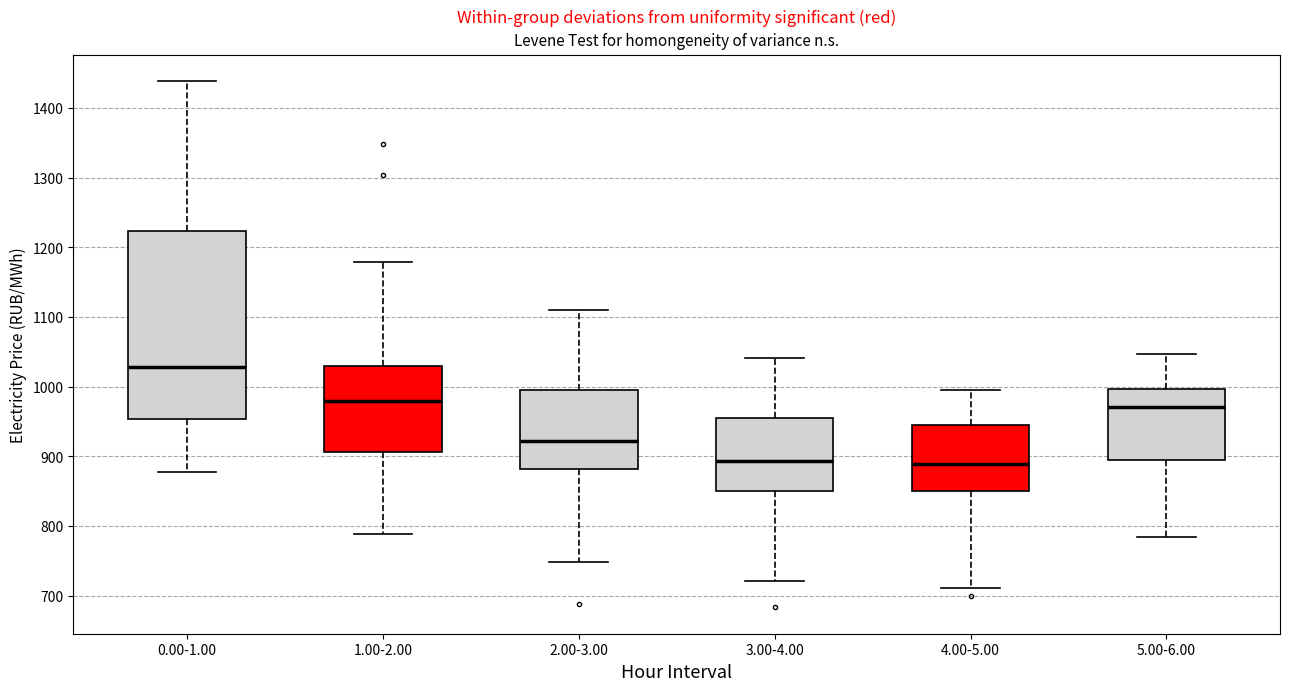

Reading left to right, read every box against the y-axis: the position of its median line, the range the box covers, and the ends of its whiskers. The values are not printed on the chart, so give them approximately, as read against the axis.

0.00-1.00: median 1030, box 950 to 1220, whiskers 880 to 1440
1.00-2.00: median 980, box 910 to 1030, whiskers 790 to 1180
2.00-3.00: median 920, box 880 to 1000, whiskers 750 to 1110
3.00-4.00: median 890, box 850 to 960, whiskers 720 to 1040
4.00-5.00: median 890, box 850 to 940, whiskers 710 to 1000
5.00-6.00: median 970, box 890 to 1000, whiskers 780 to 1050